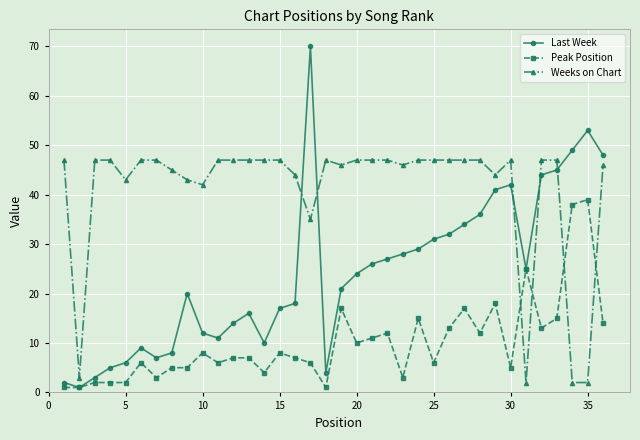

Which series has the largest range (max minus min)?

Last Week